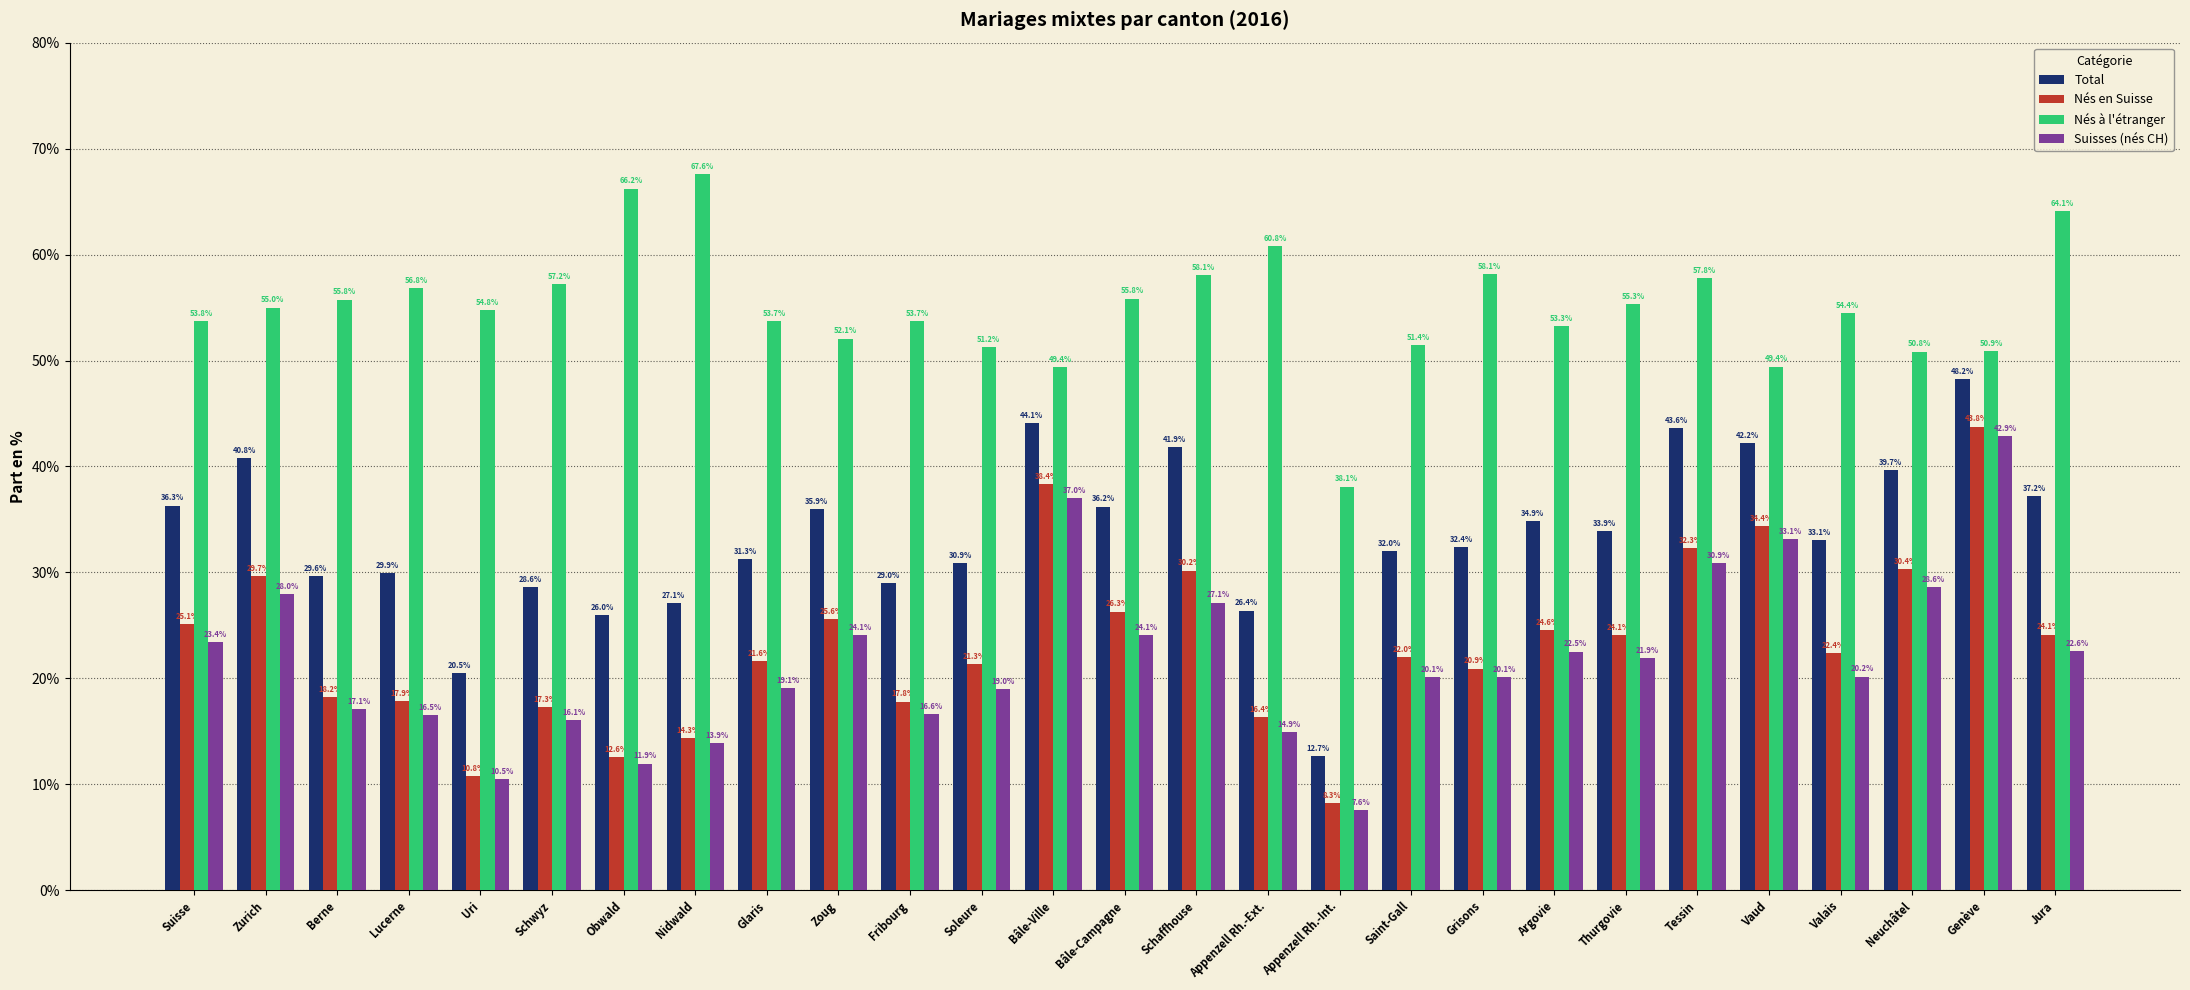

What is the smallest value displayed?

7.6